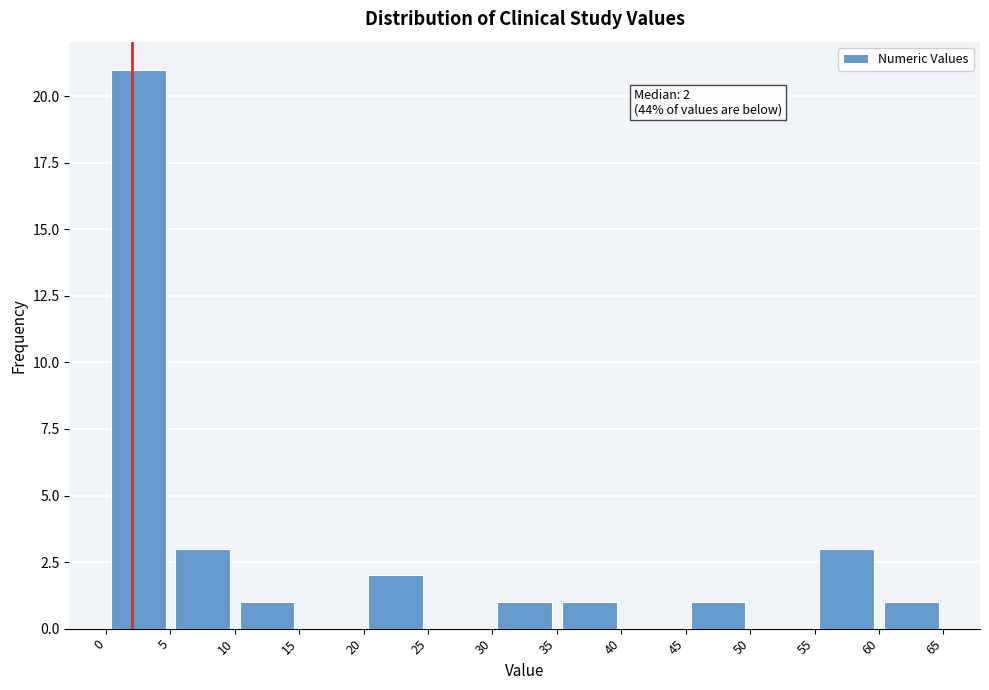

Which range on the x-axis has the tallest bar?

0 to 5